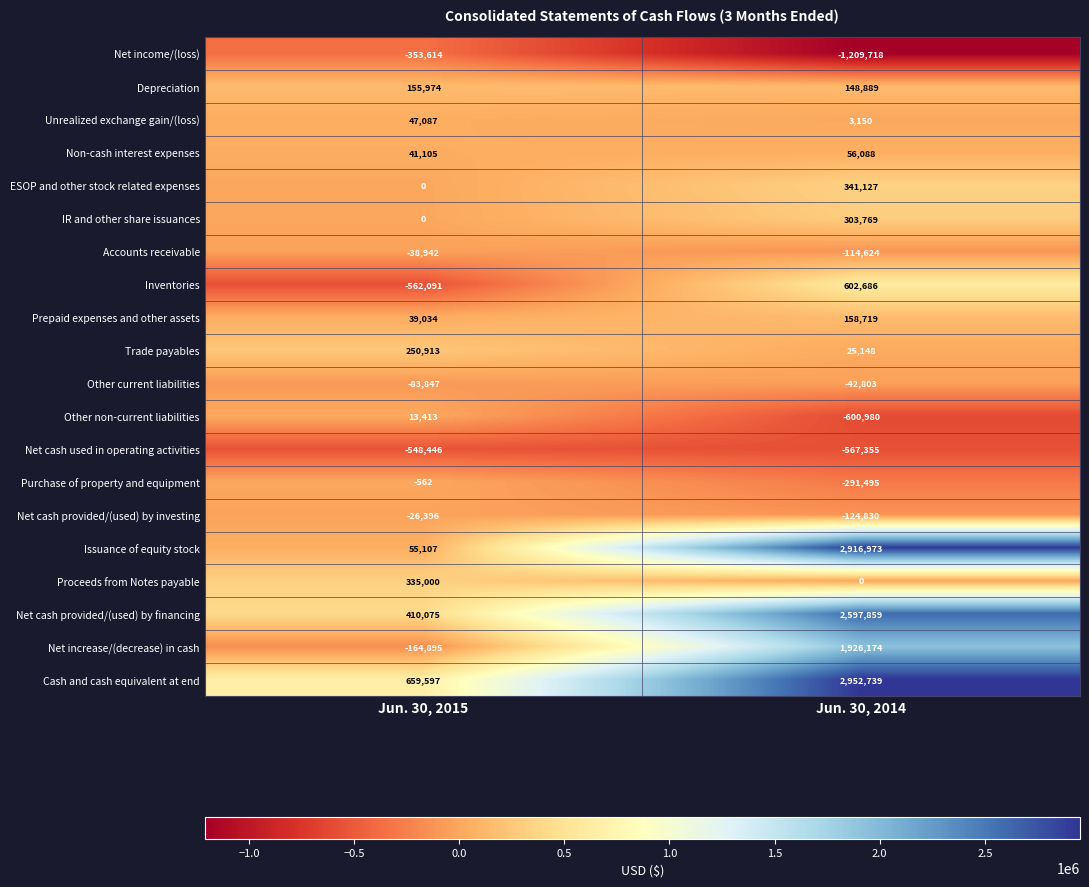

What is the difference between the Proceeds from Notes payable values at Jun. 30, 2014 and Jun. 30, 2015?

335000